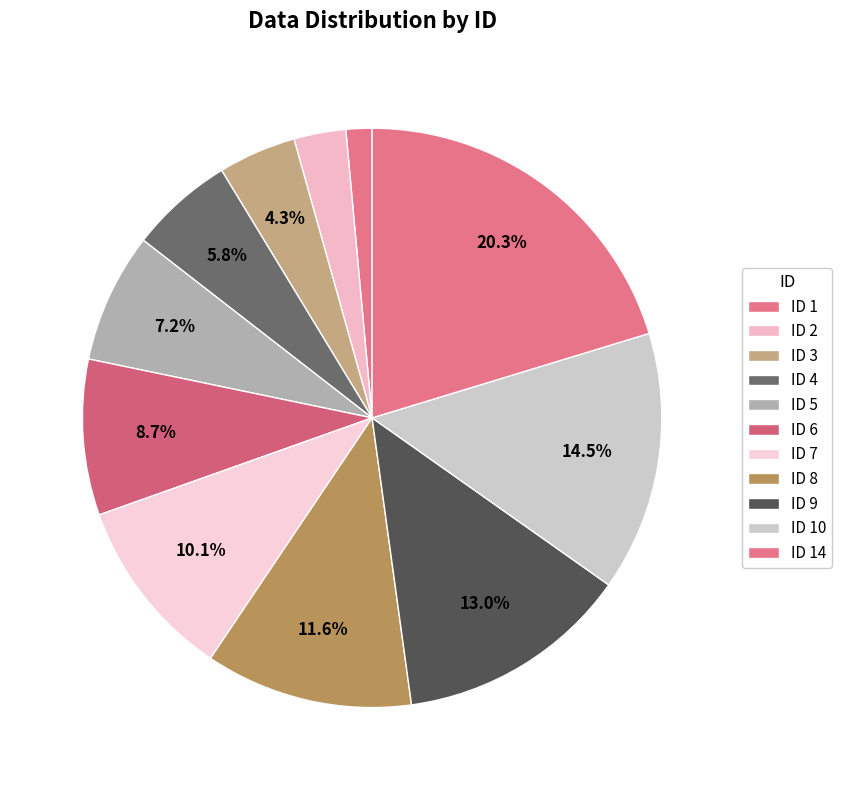

Count the number of slices in the pie.

11